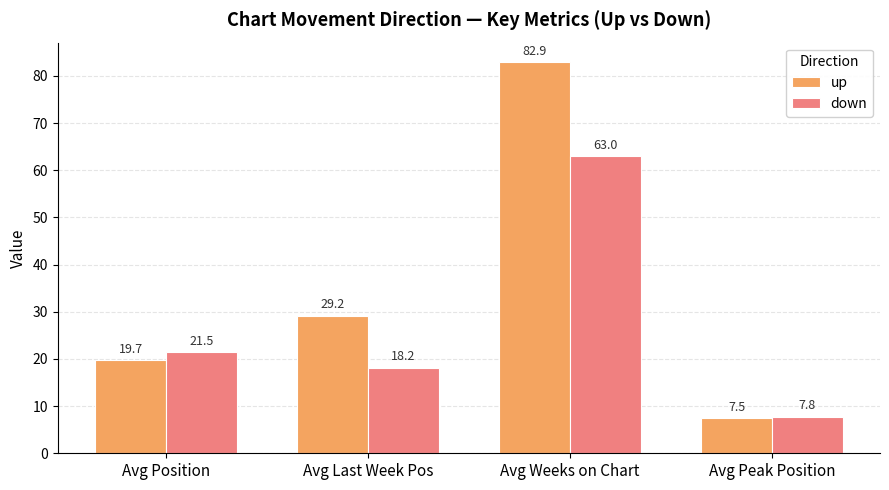

What is the lowest value of the down series?

7.8